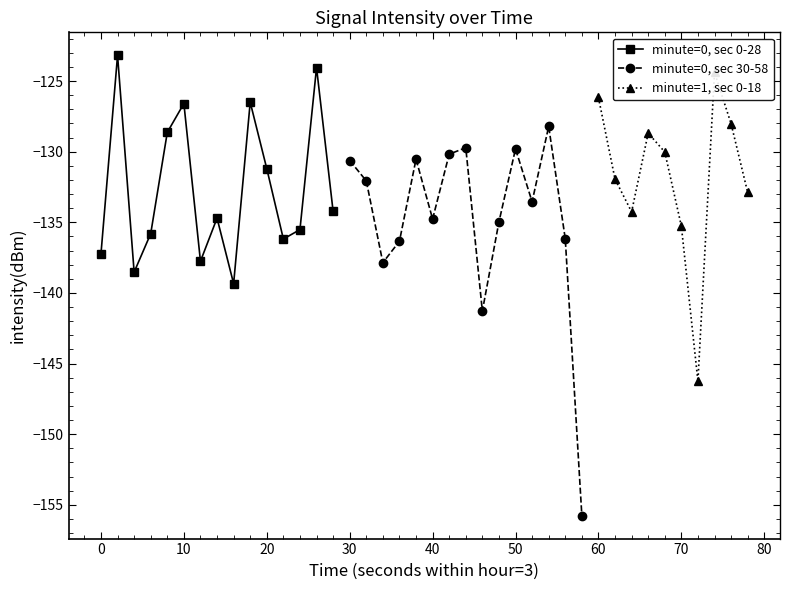

In minute=0, sec 0-28, how many points are lower than both neighbors (excluding endpoints)?

4